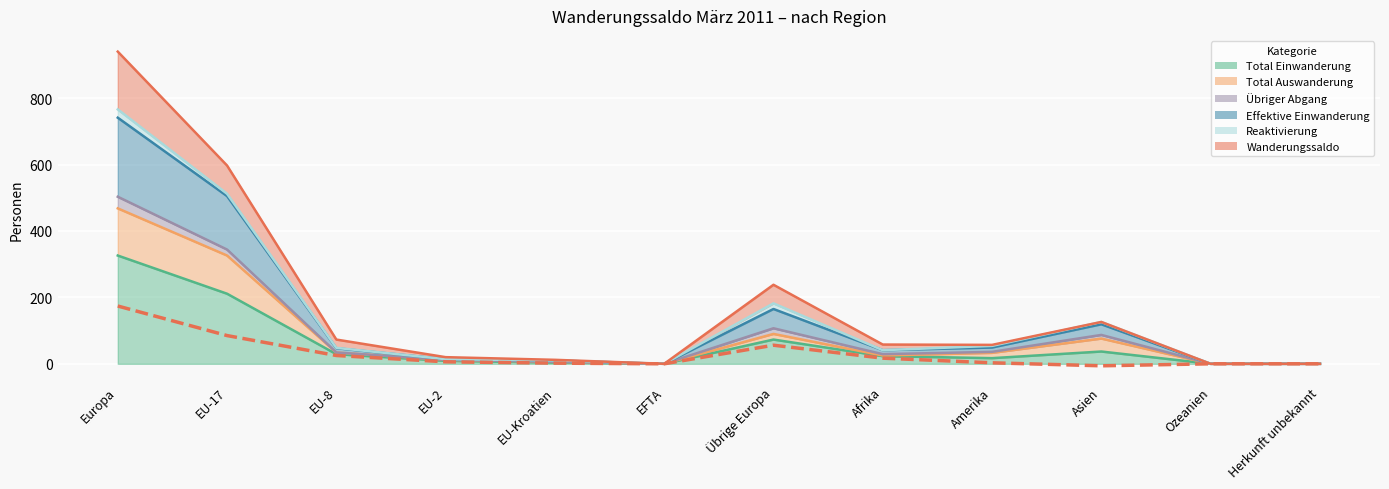

The Total Einwanderung series shows 0 at EFTA. True or false?

True